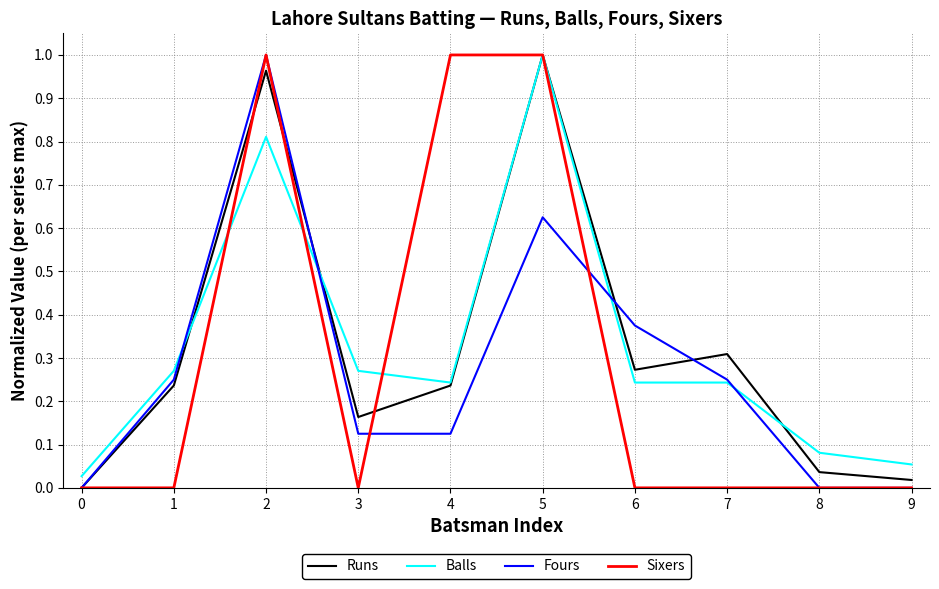

The value of Fours at 6 is 0.6. True or false?

False